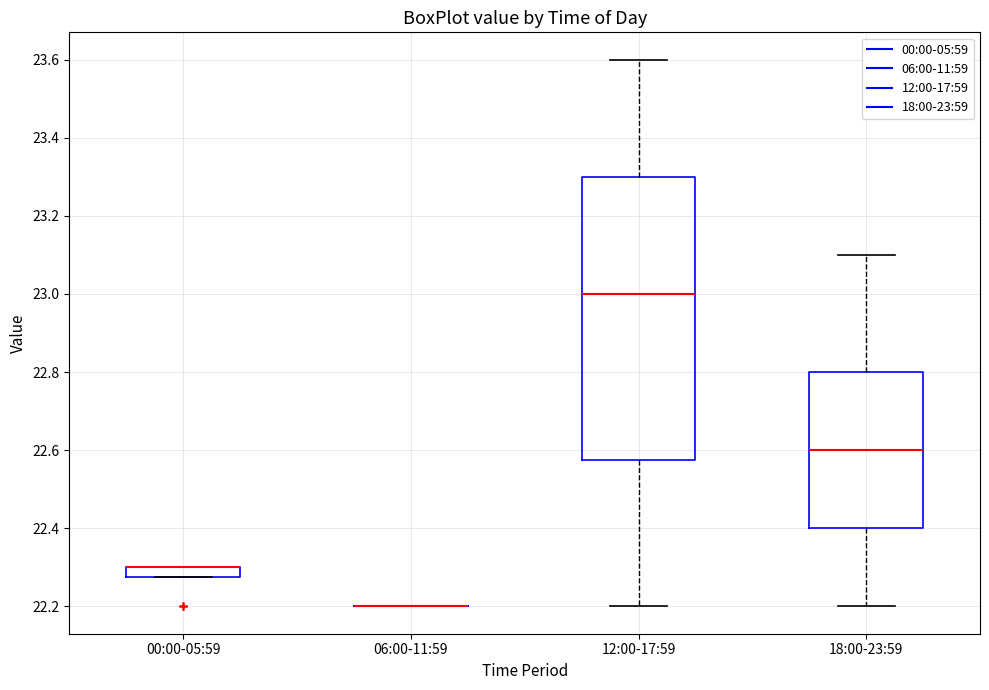

Which box is the tallest, from its lower edge to its upper edge?

12:00-17:59